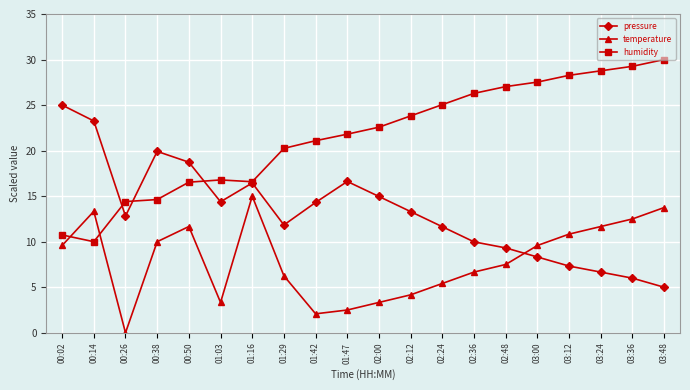

What is the difference between the highest and lowest values at 02:24?

19.6